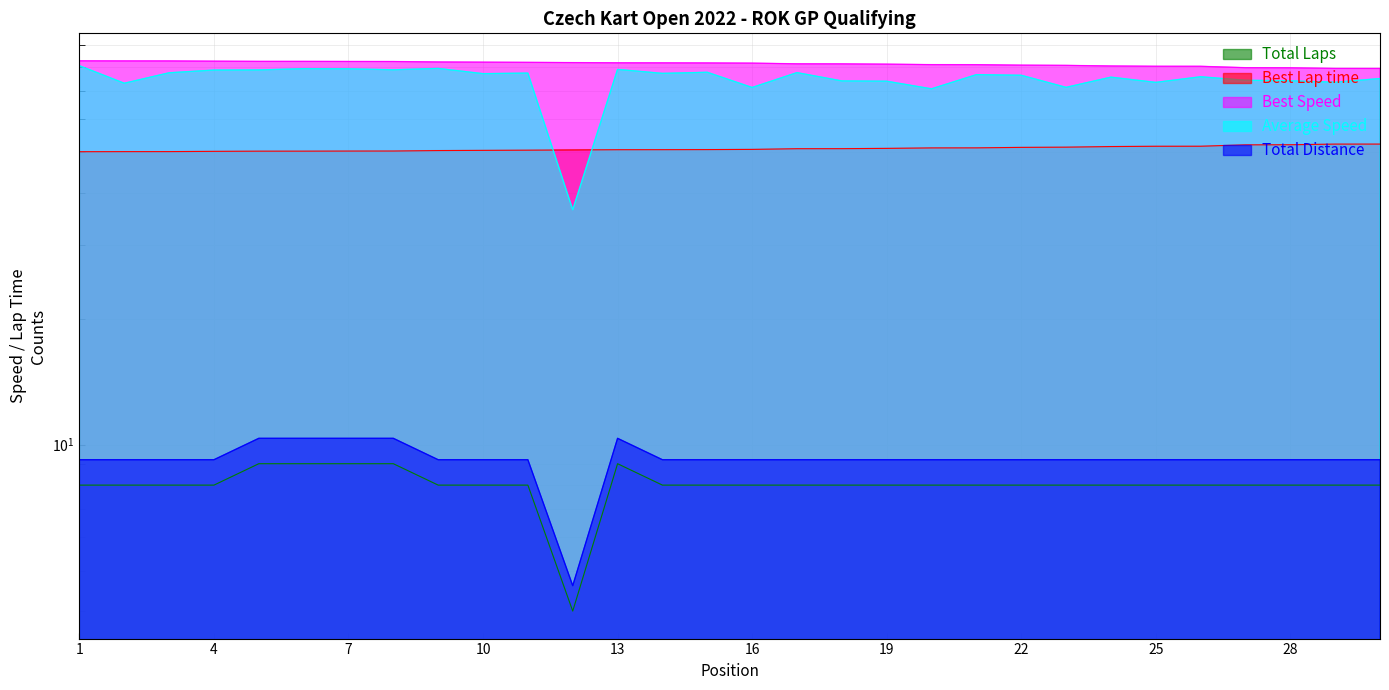

What is the average value of the Total Distance series?

9.2